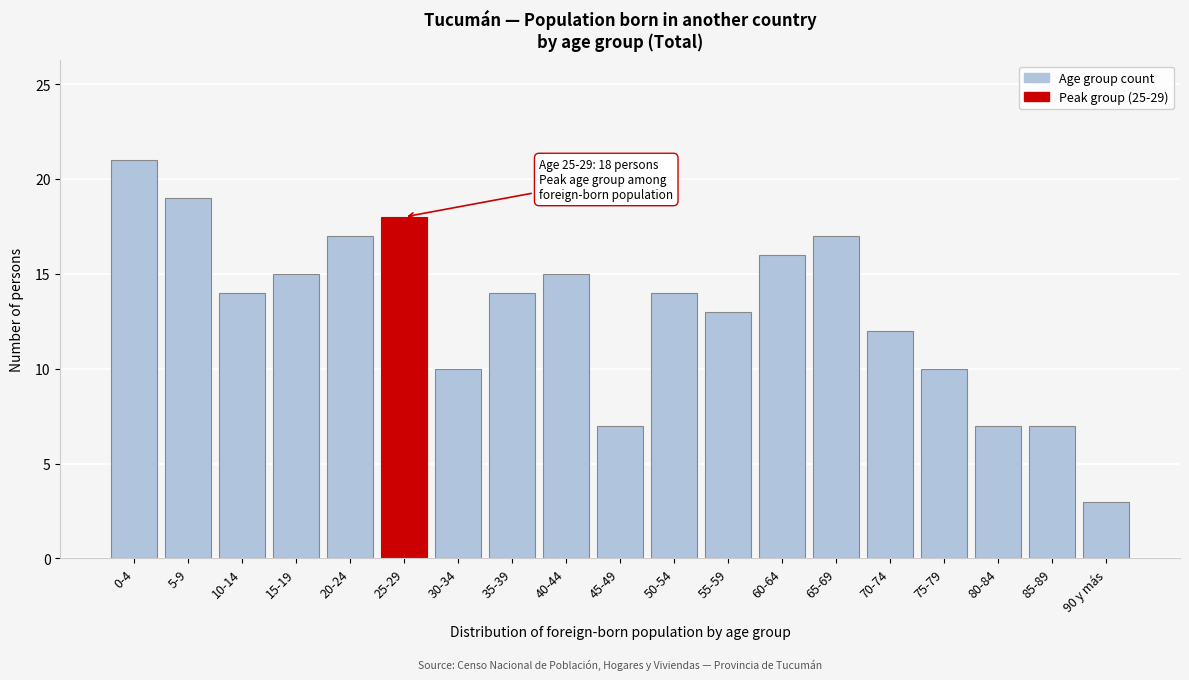

Reading left to right, list all the values displayed in this chart.

0-4=21	5-9=19	10-14=14	15-19=15	20-24=17	25-29=18	30-34=10	35-39=14	40-44=15	45-49=7	50-54=14	55-59=13	60-64=16	65-69=17	70-74=12	75-79=10	80-84=7	85-89=7	90 y más=3